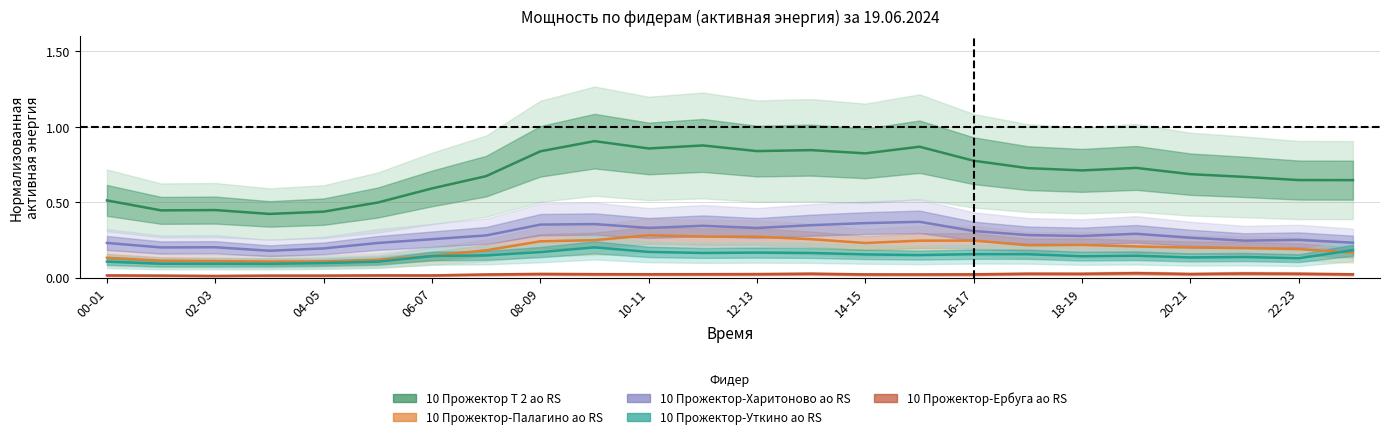

What is the total value across all series at 18-19?

1.4